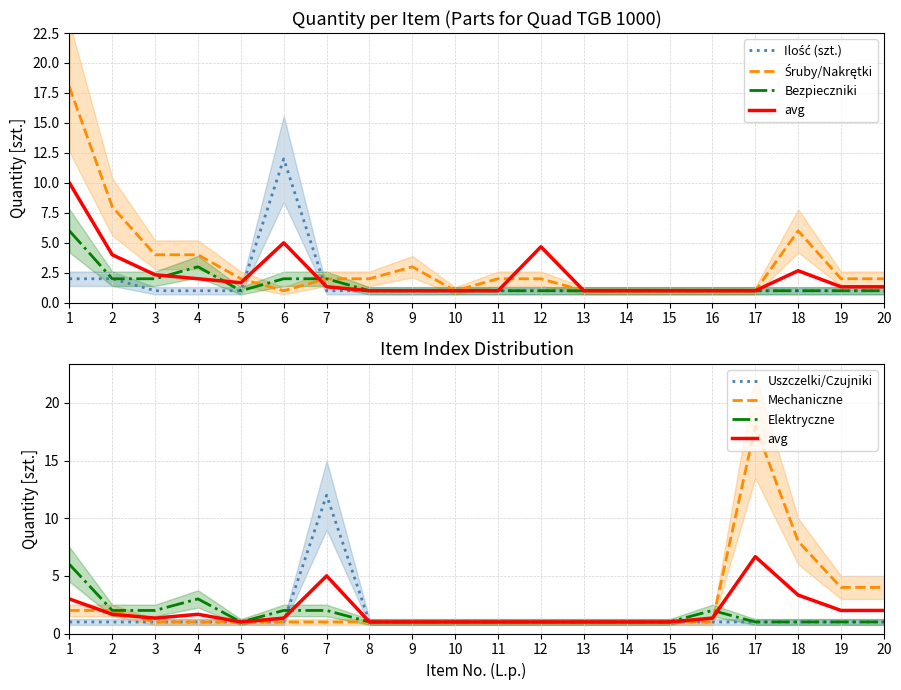

How many points are higher than both their immediate neighbors (excluding endpoints)?

1